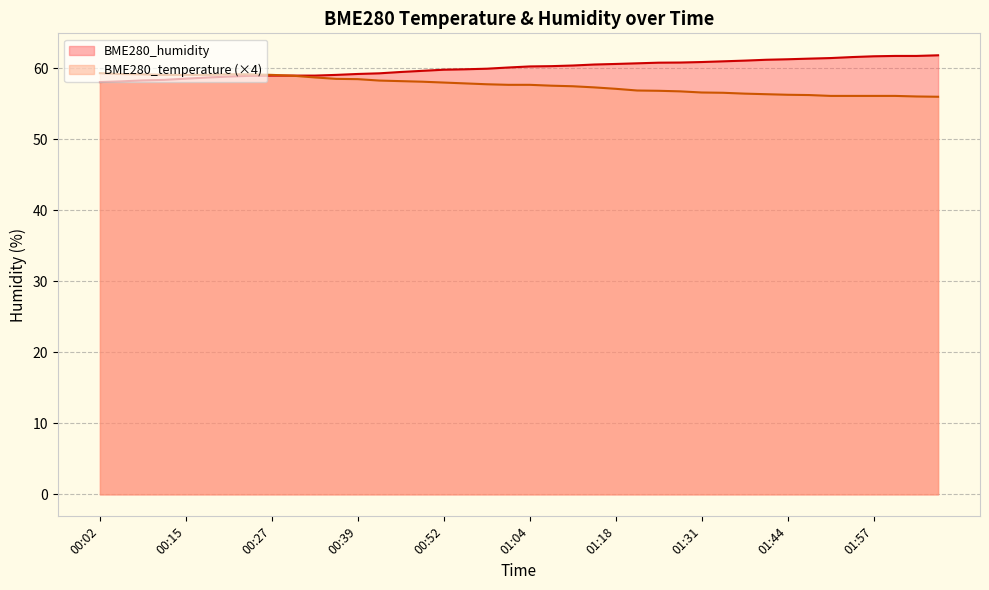

At which category is the sum across all series the highest?

00:24